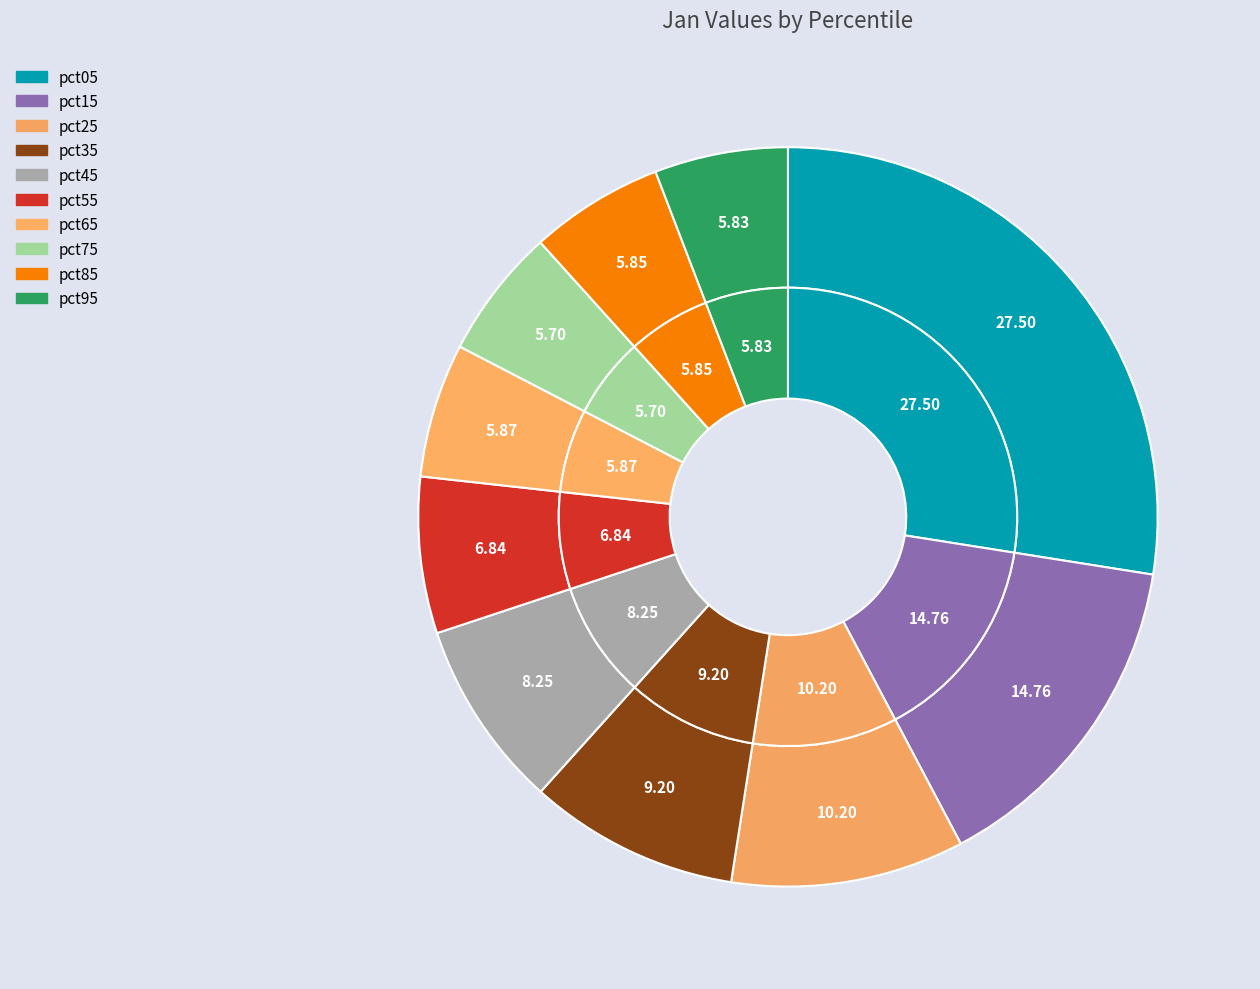

What percentage do pct75 and pct35 together represent?

14.9%